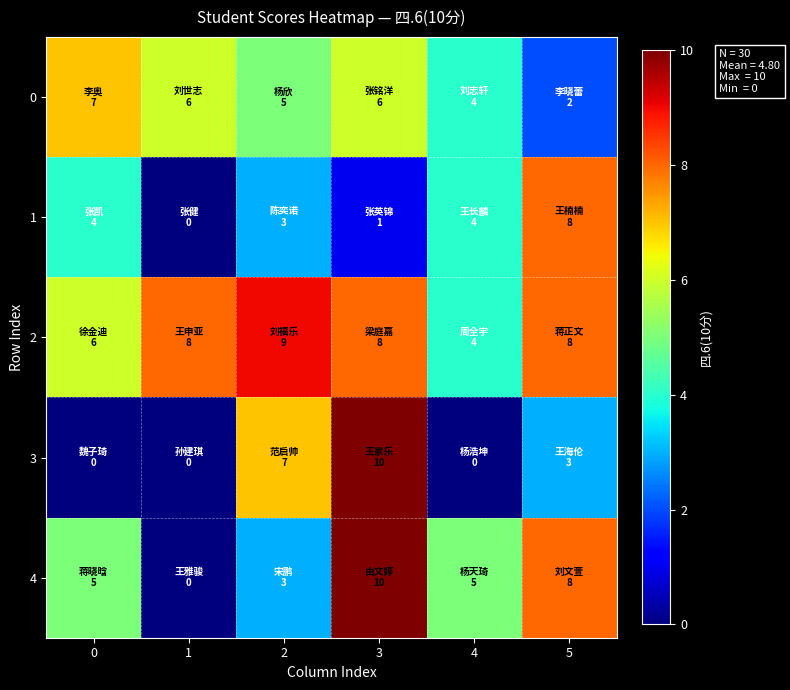

At how many categories does at least one series exceed 1?

6